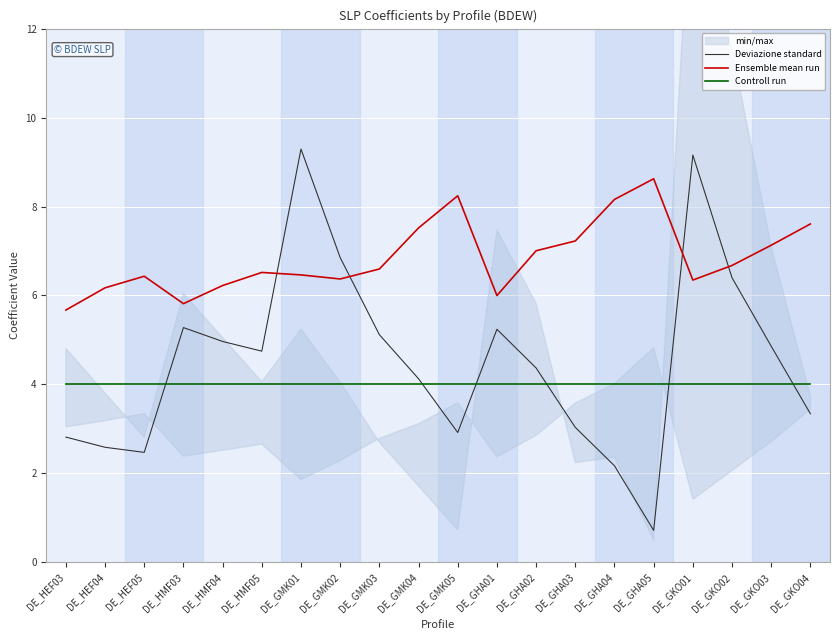

Which series has the largest total across all categories?

Ensemble mean run